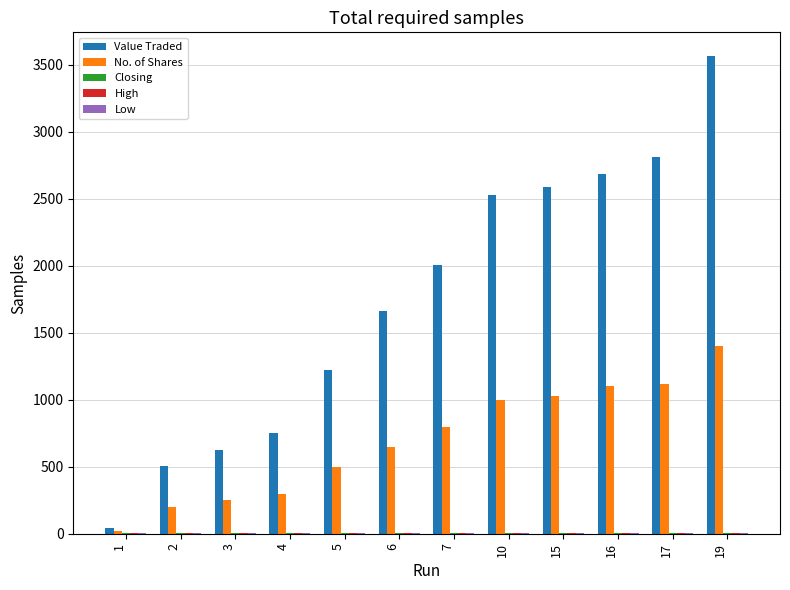

What is the approximate value of Value Traded at 15?

2591.0